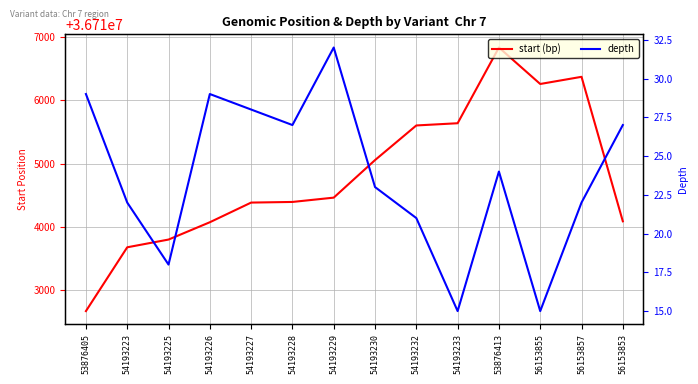

Is it true that depth equals 40 at 53876413?

False